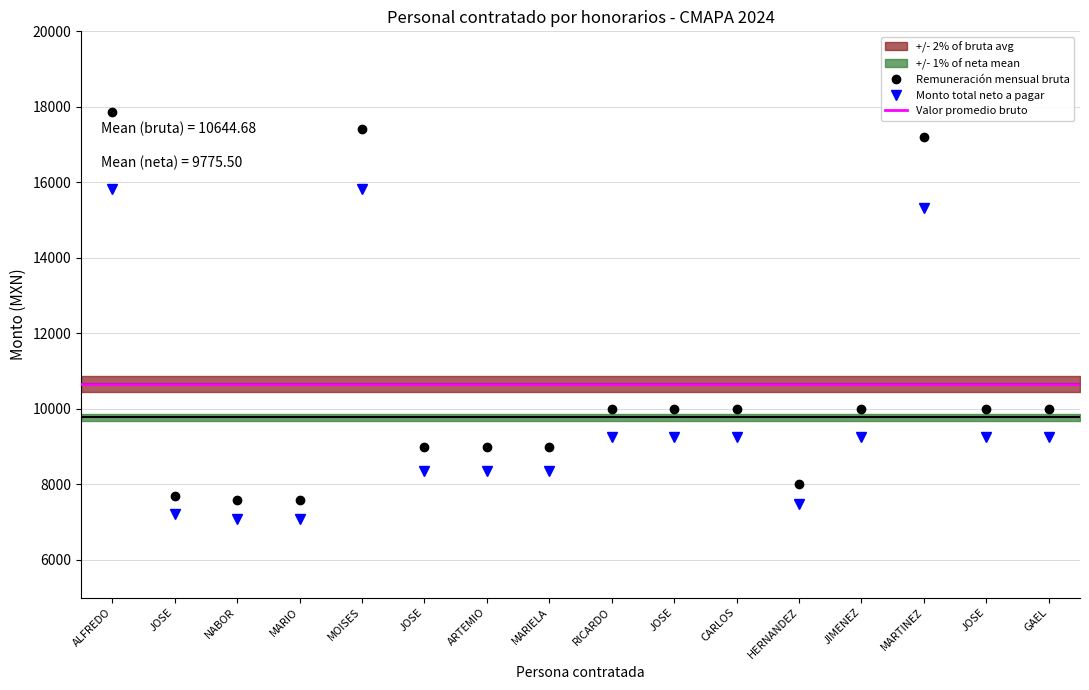

What is the sum of the Monto total neto a pagar values at NABOR and CARLOS?

16340.0